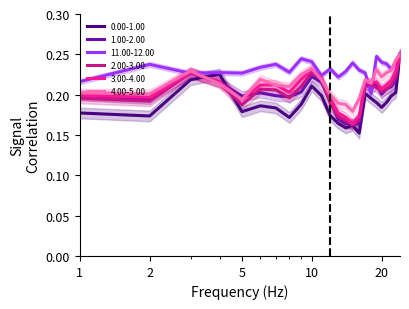

Reading left to right, what are all the values shown in this chart?

0.00-1.00: 0.2	0.2	0.2	0.2	0.2	0.2	0.2	0.2	0.2	0.2	0.2	0.2	0.2	0.2	0.2	0.2	0.2	0.2	0.2	0.2	0.2	0.2	0.2	0.2
1.00-2.00: 0.2	0.2	0.2	0.2	0.2	0.2	0.2	0.2	0.2	0.2	0.2	0.2	0.2	0.2	0.2	0.2	0.2	0.2	0.2	0.2	0.2	0.2	0.2	0.2
11.00-12.00: 0.2	0.2	0.2	0.2	0.2	0.2	0.2	0.2	0.2	0.2	0.2	0.2	0.2	0.2	0.2	0.2	0.2	0.2	0.2	0.2	0.2	0.2	0.2	0.2
2.00-3.00: 0.2	0.2	0.2	0.2	0.2	0.2	0.2	0.2	0.2	0.2	0.2	0.2	0.2	0.2	0.2	0.2	0.2	0.2	0.2	0.2	0.2	0.2	0.2	0.2
3.00-4.00: 0.2	0.2	0.2	0.2	0.2	0.2	0.2	0.2	0.2	0.2	0.2	0.2	0.2	0.2	0.2	0.2	0.2	0.2	0.2	0.2	0.2	0.2	0.2	0.2
4.00-5.00: 0.2	0.2	0.2	0.2	0.2	0.2	0.2	0.2	0.2	0.2	0.2	0.2	0.2	0.2	0.2	0.2	0.2	0.2	0.2	0.2	0.2	0.2	0.2	0.2